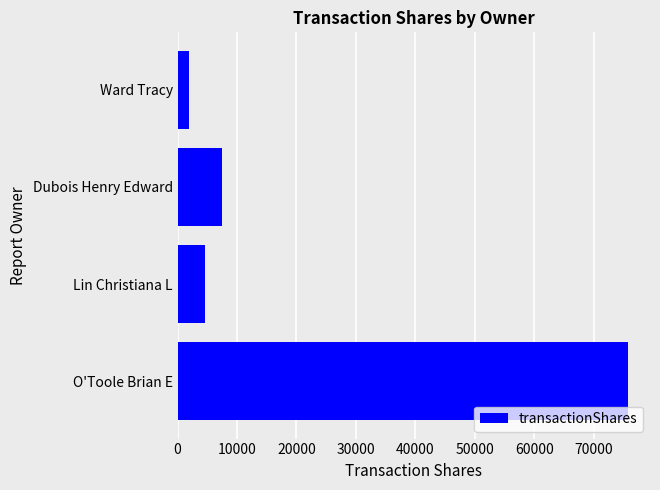

Between Lin Christiana L and O'Toole Brian E, which is larger?

O'Toole Brian E